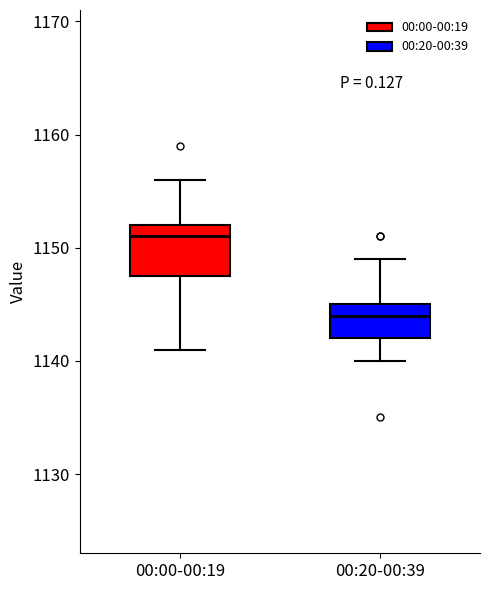

Where does the median line of the box for 00:00-00:19 sit on the y-axis? The values are not printed on the chart, so give them approximately, as read against the axis.

1151